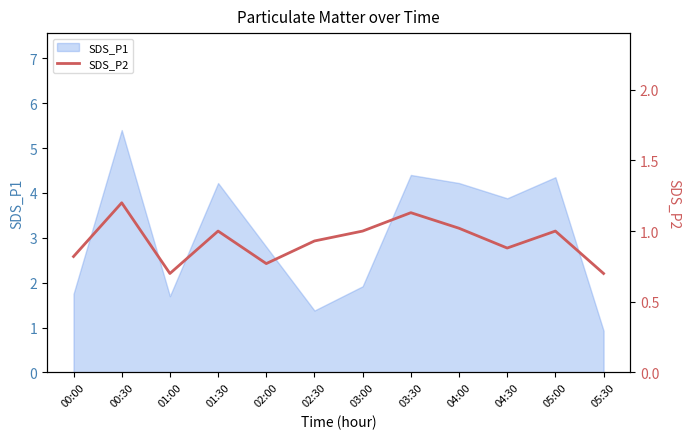

How many values exceed 1?

3